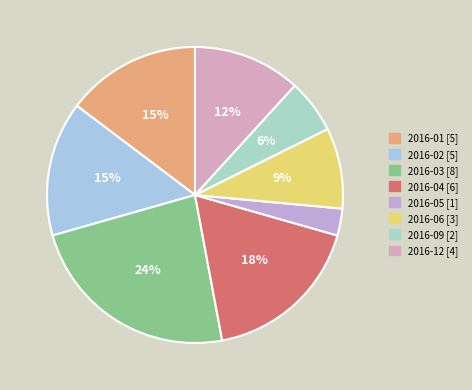

How many slices are in this pie chart?

8